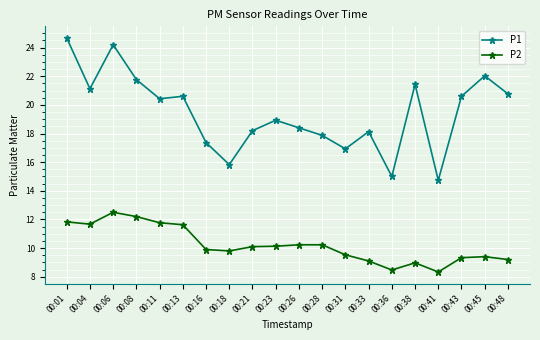

Which category has the highest value in the P1 series?

00:01